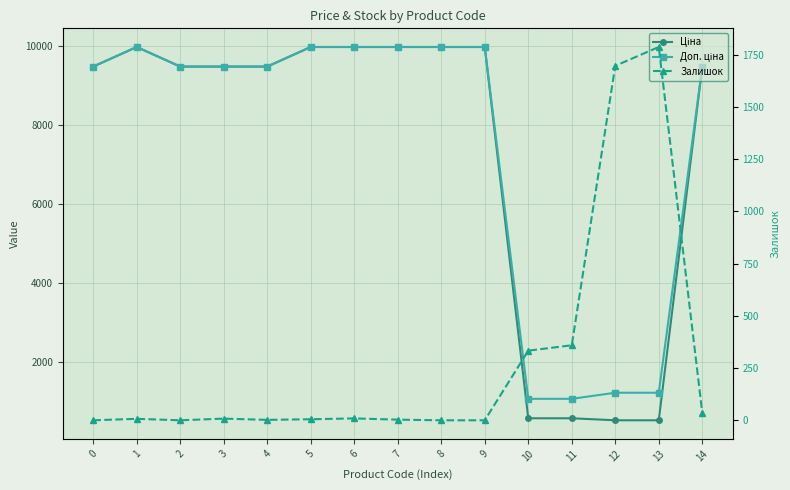

Is the value of Доп. ціна at 11 greater than the value of Залишок at 3?

Yes